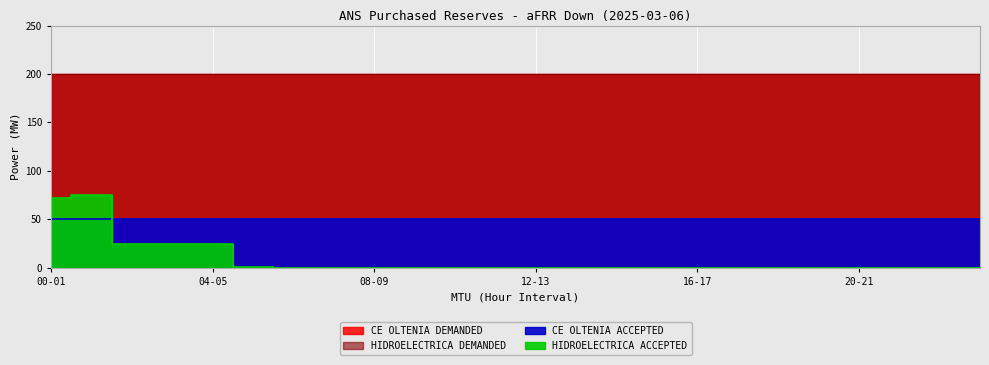

Rank the series by their maximum value, from highest to lowest.

CE OLTENIA DEMANDED, HIDROELECTRICA DEMANDED, HIDROELECTRICA ACCEPTED, CE OLTENIA ACCEPTED